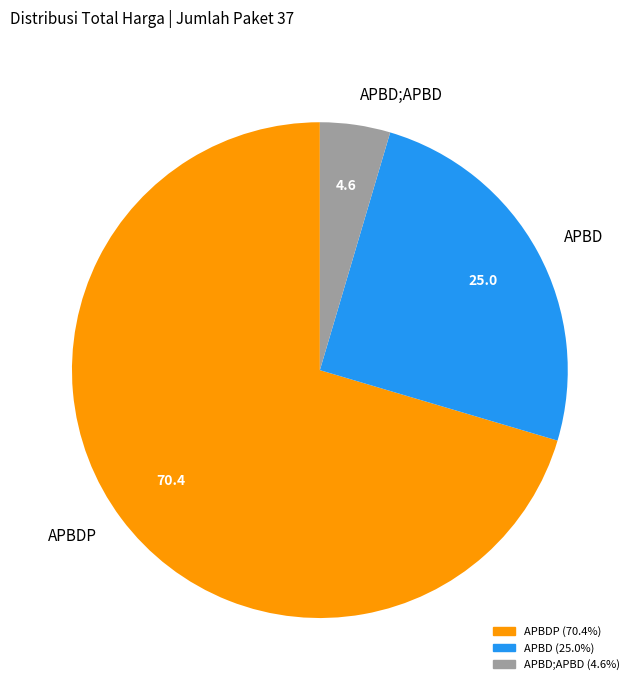

Rank the categories by value from highest to lowest.

APBDP, APBD, APBD;APBD